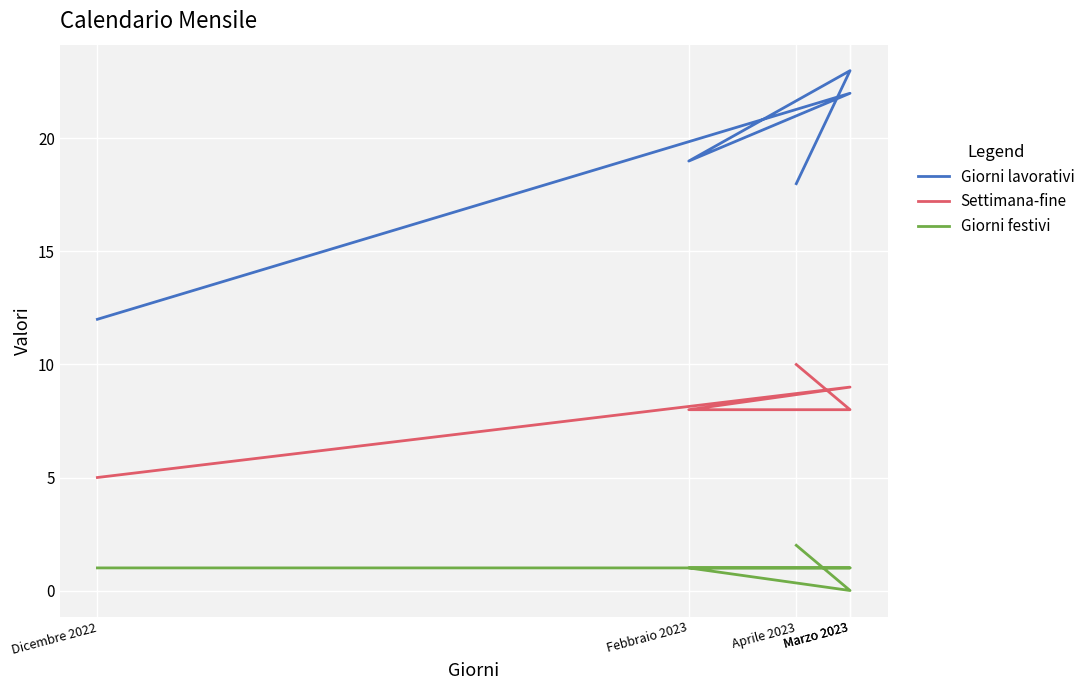

True or false: Giorni lavorativi and Settimana-fine intersect in this chart.

False